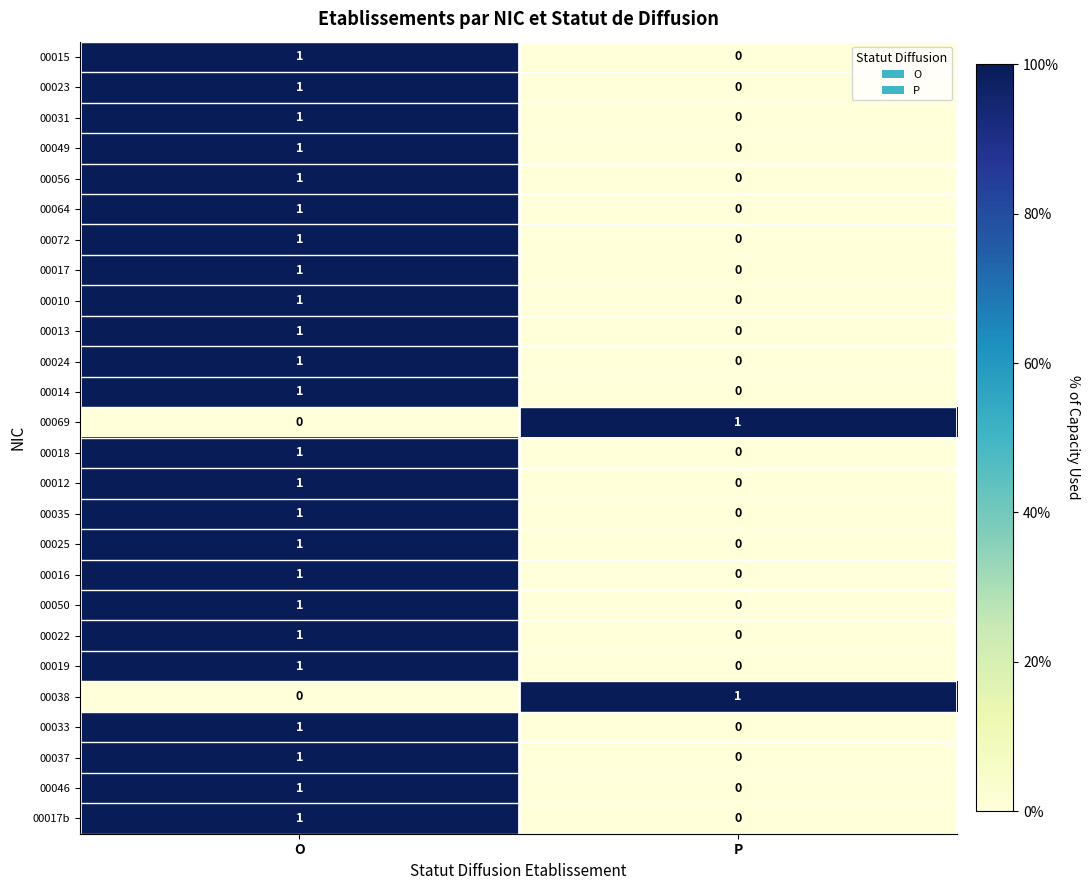

List the labels in order of 00023 value, smallest first.

P, O